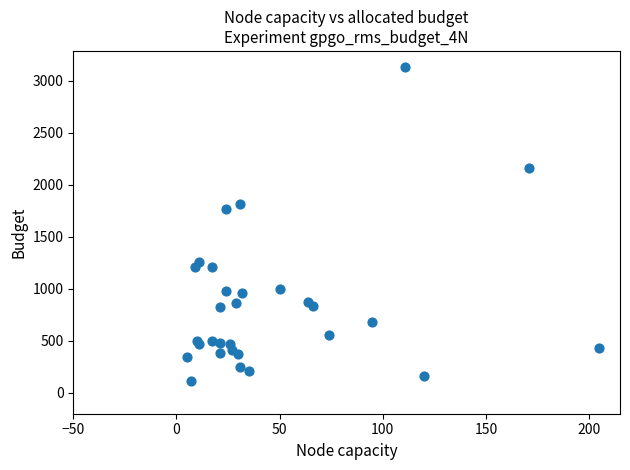

What Y value in the scatter plot is closest to 1622?

1769